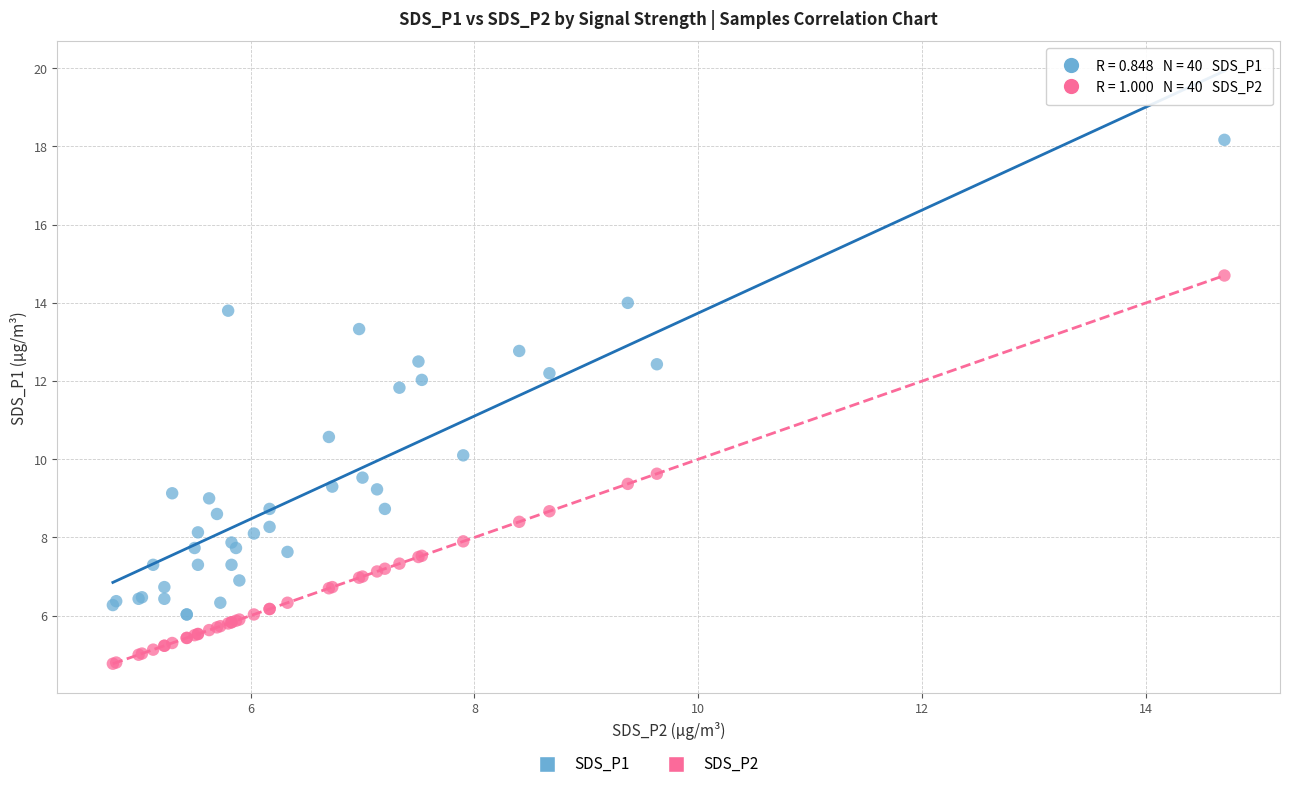

Across all series, what Y value is closest to 11?

10.6